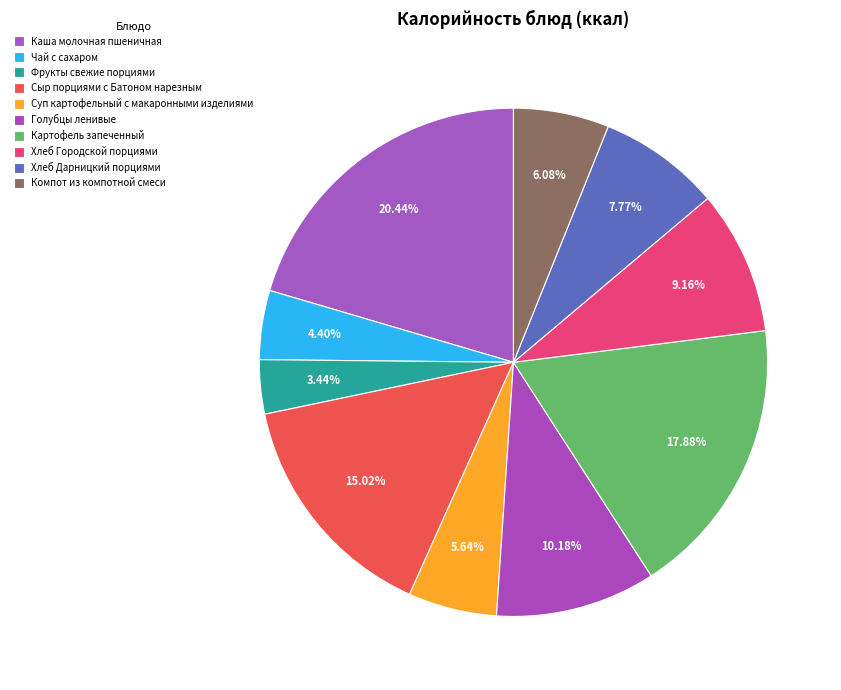

How many slices are in this pie chart?

10